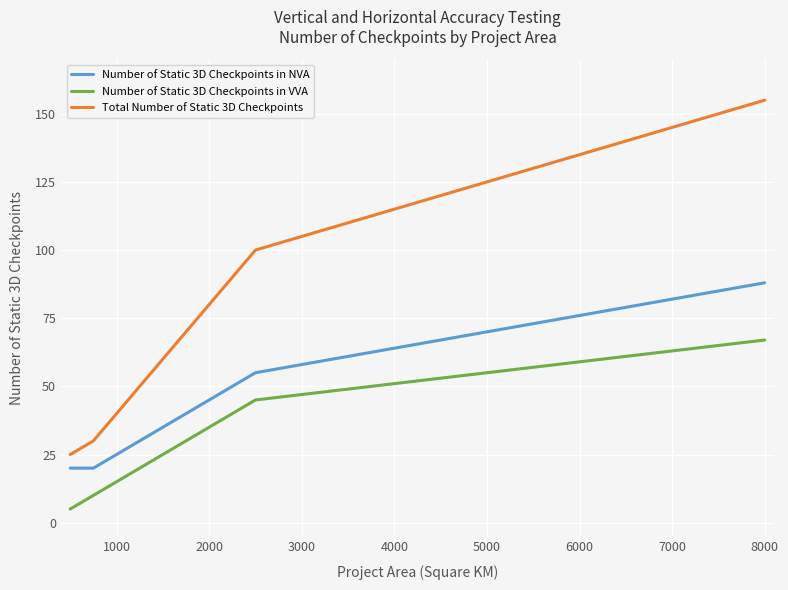

Which series has the largest total across all categories?

Total Number of Static 3D Checkpoints